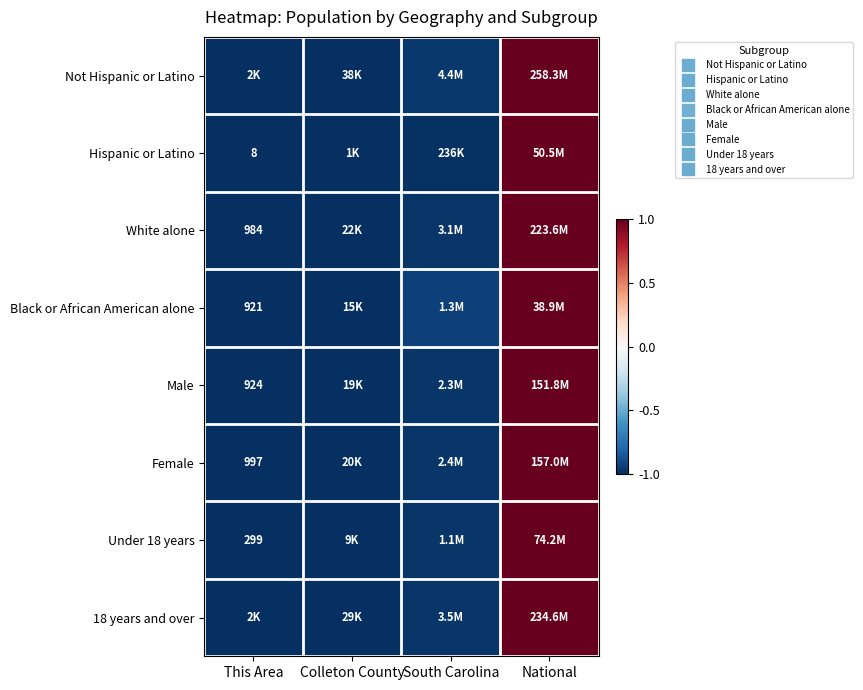

How many data points in Under 18 years are above 0?

1